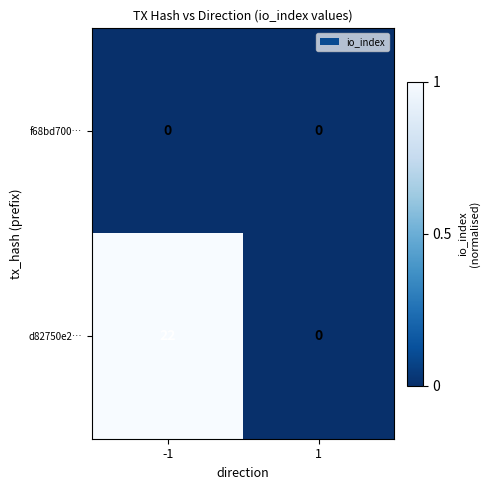

The value of d82750e2… at -1 is 22. True or false?

True